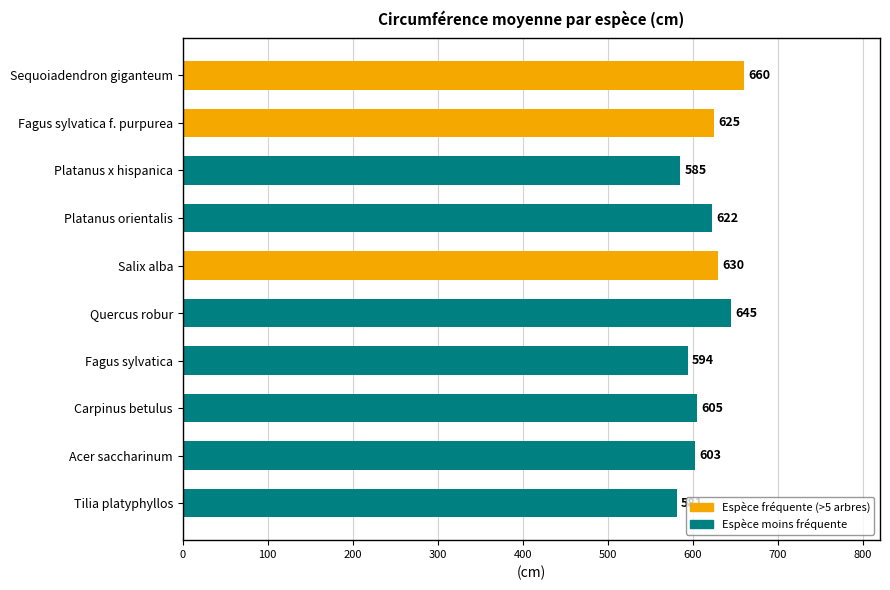

The value at Quercus robur is 645. True or false?

True